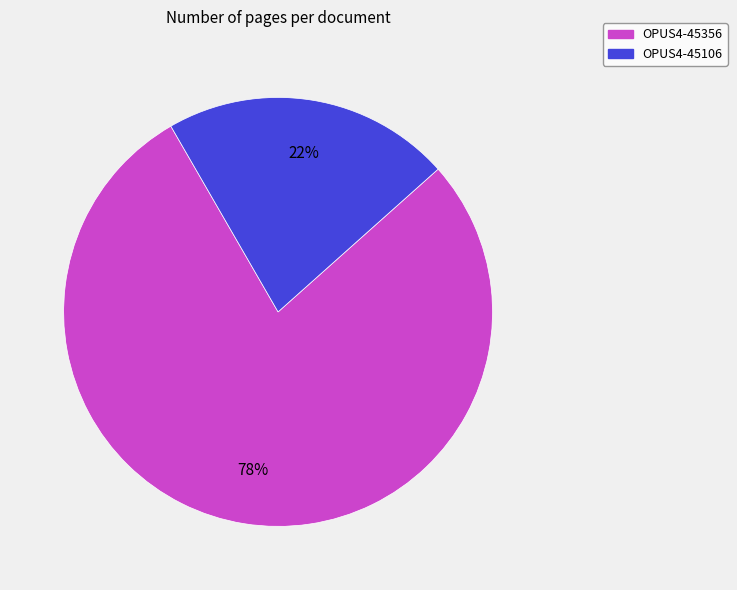

Count the number of slices in the pie.

2